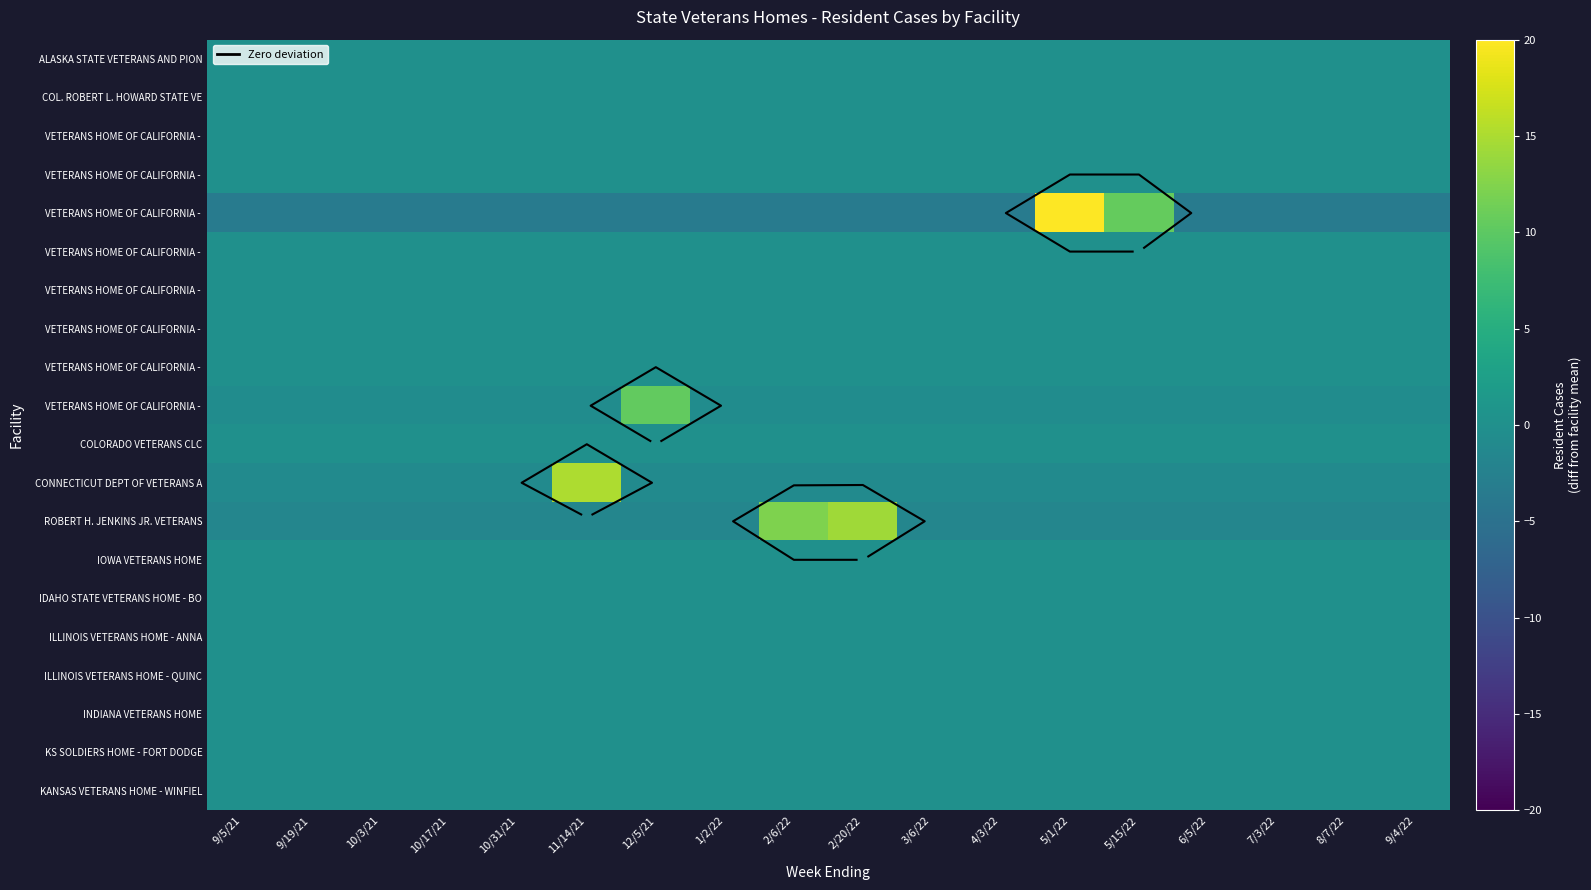

What is the smallest value displayed?

-3.4